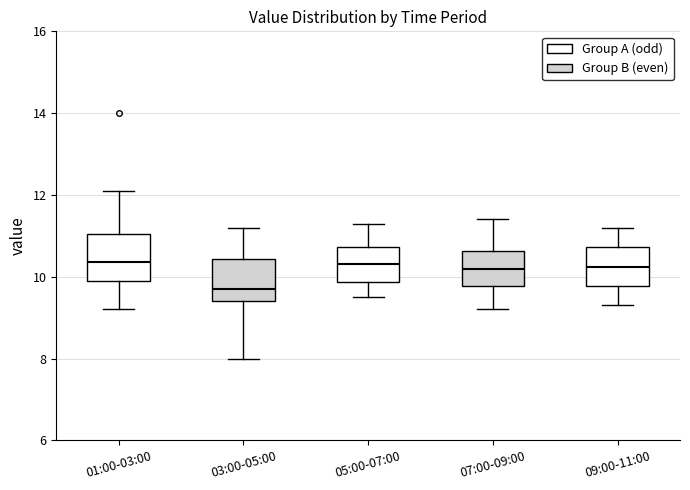

Where does the upper whisker of the box for 05:00-07:00 end on the y-axis? The values are not printed on the chart, so give them approximately, as read against the axis.

11.4